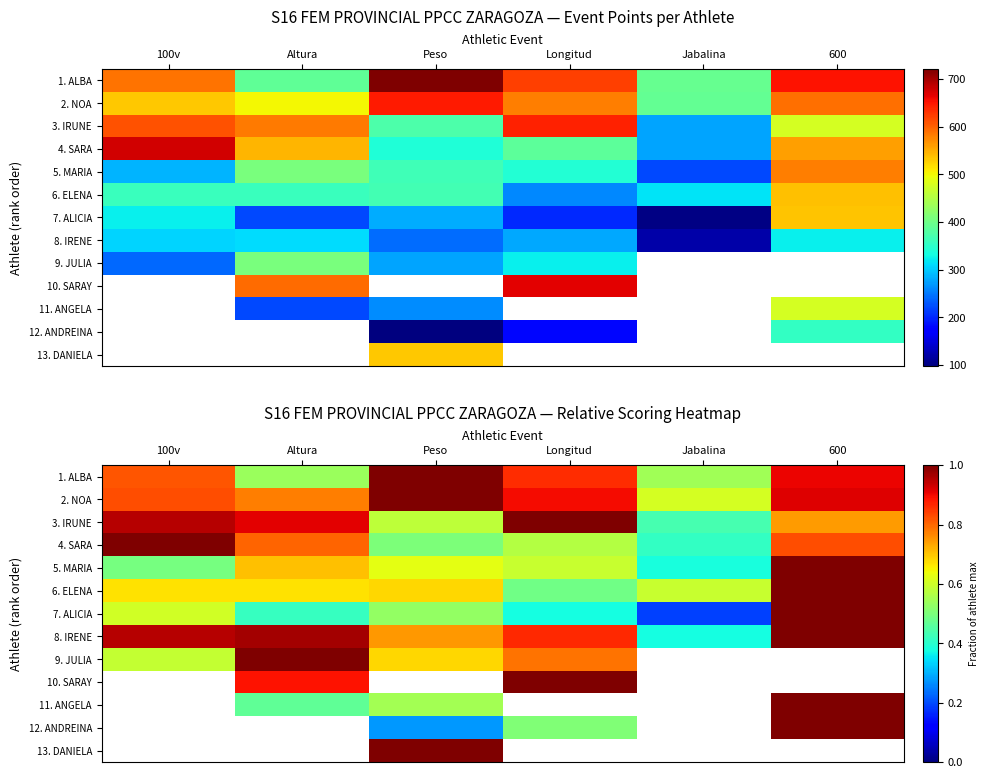

True or false: 9. JULIA has a value of 1.5 at Altura.

False